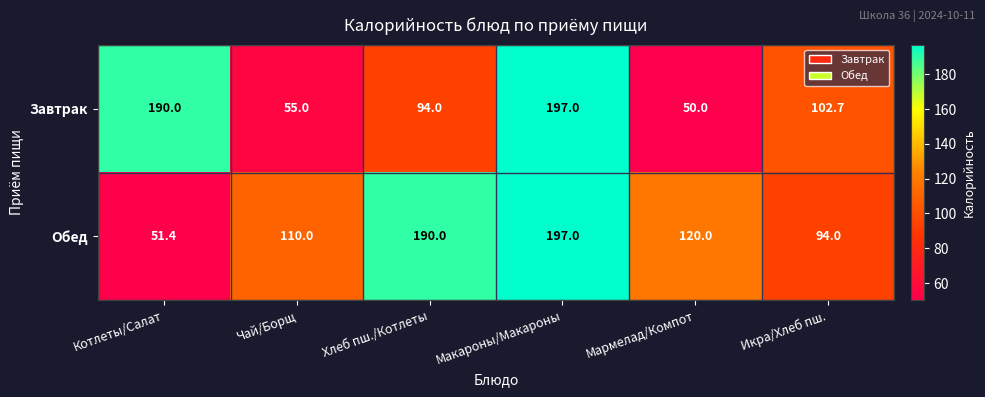

What is the difference between the highest and lowest values at Чай/Борщ?

55.0